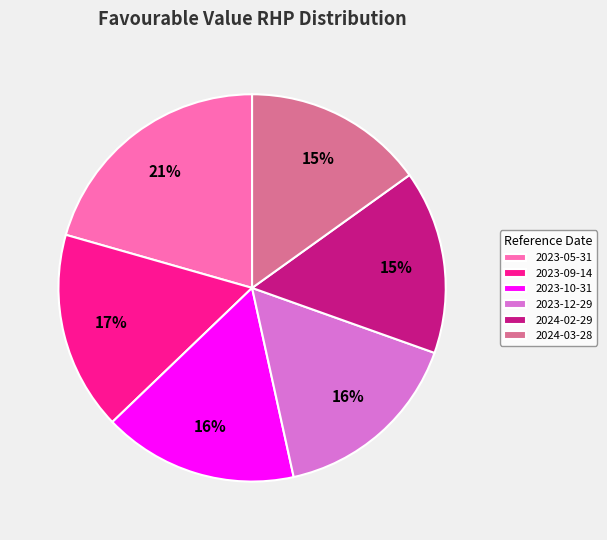

Which slice is the largest?

2023-05-31